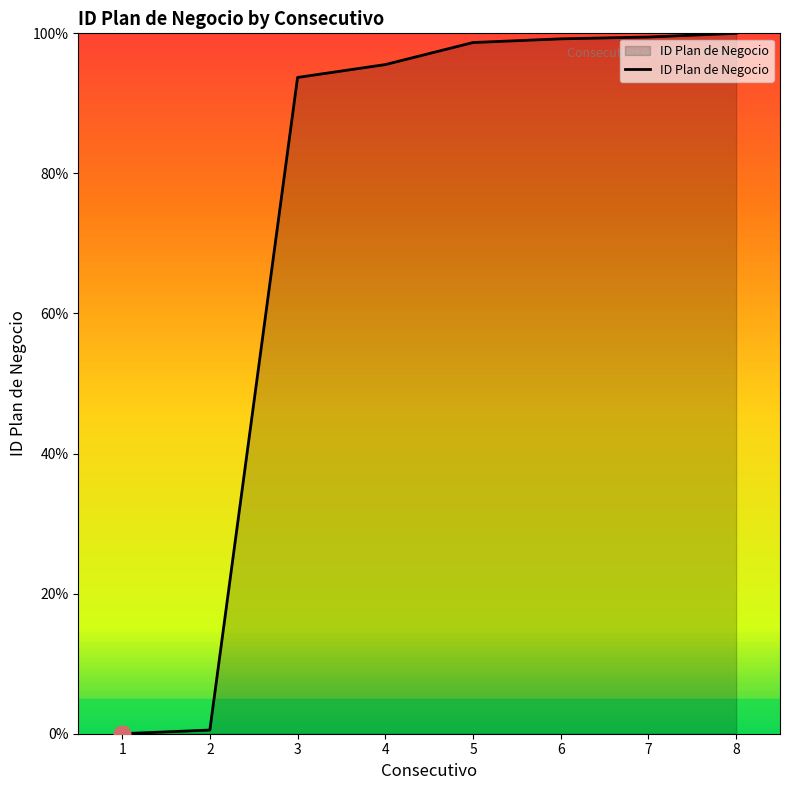

What is the greatest value displayed?

100.0